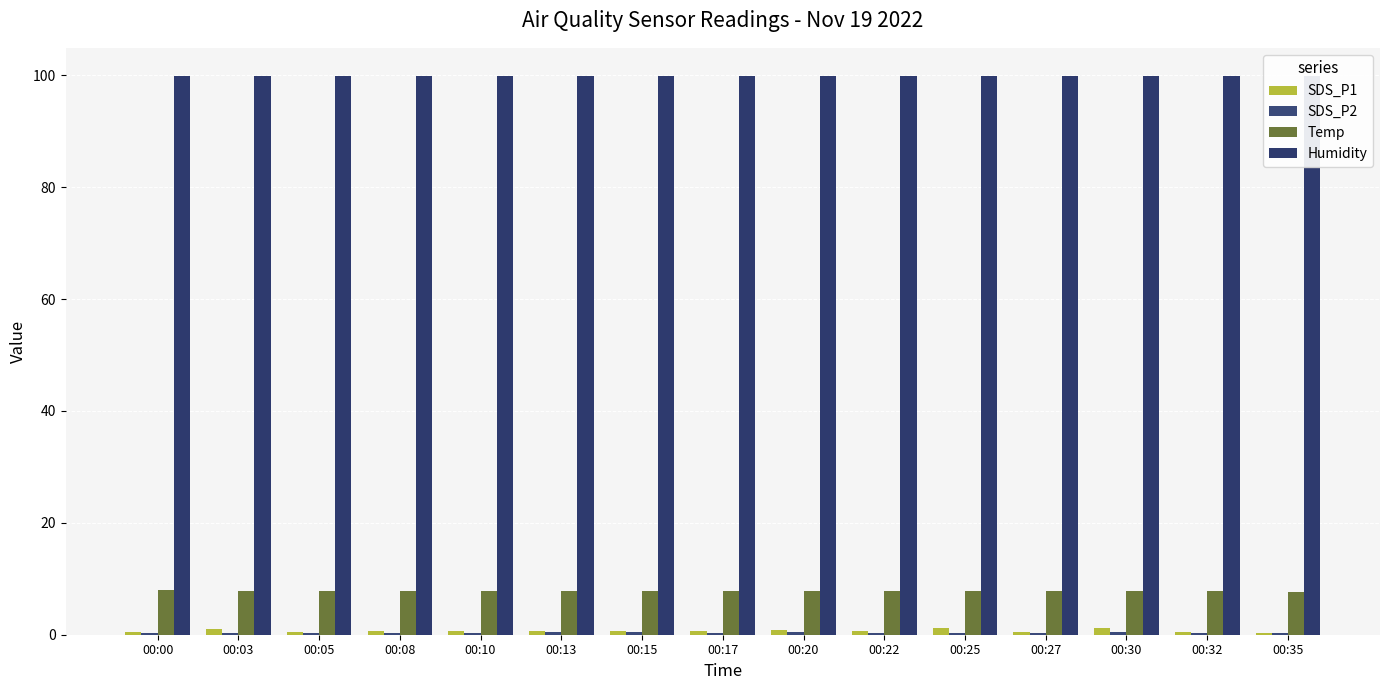

What is the total value across all series at 00:27?

108.5